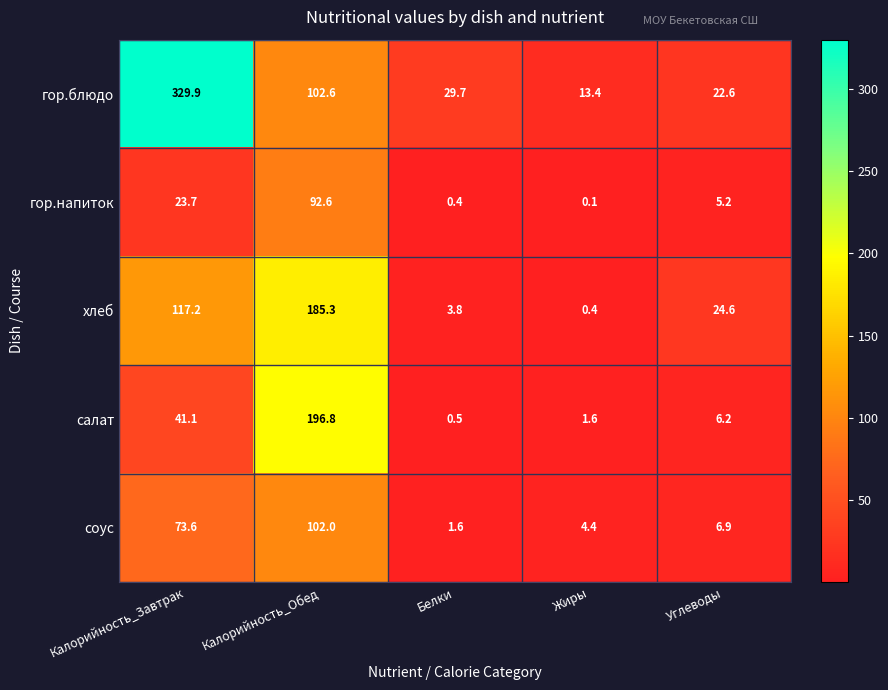

How many values in the соус series exceed 6?

3